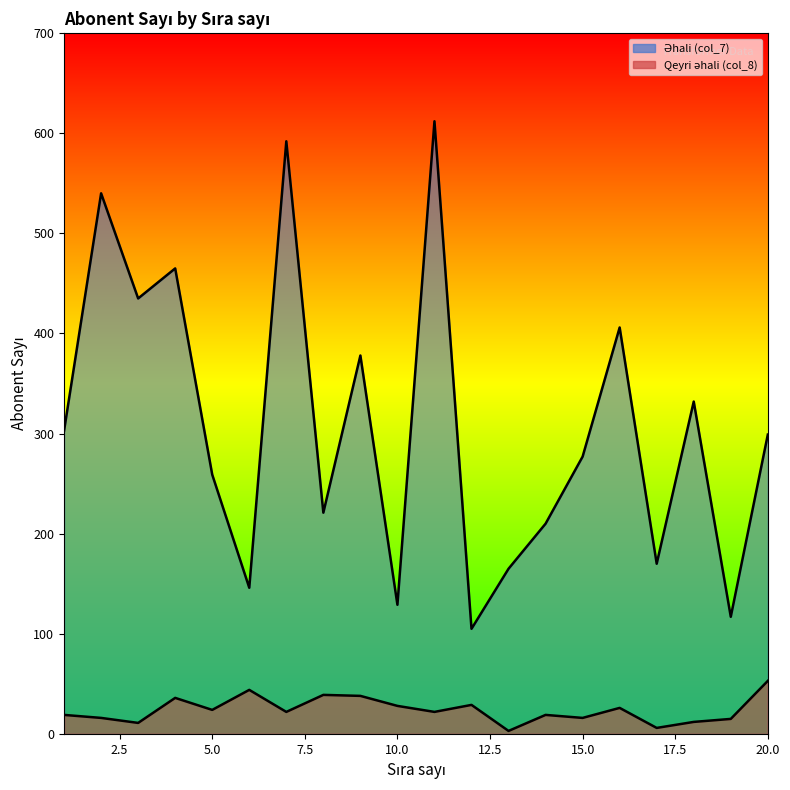

Which category has the lowest value in the Qeyri əhali (col_8) series?

13